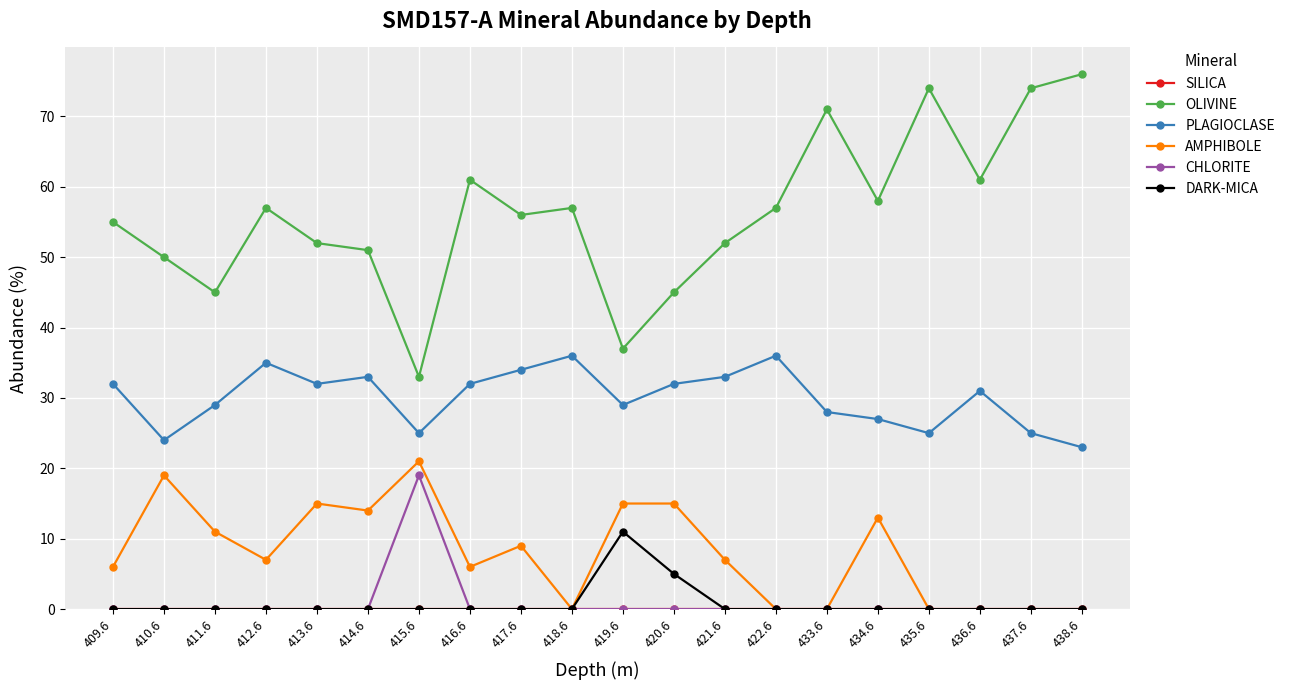

What is the label of the 10th point from the left?

418.6